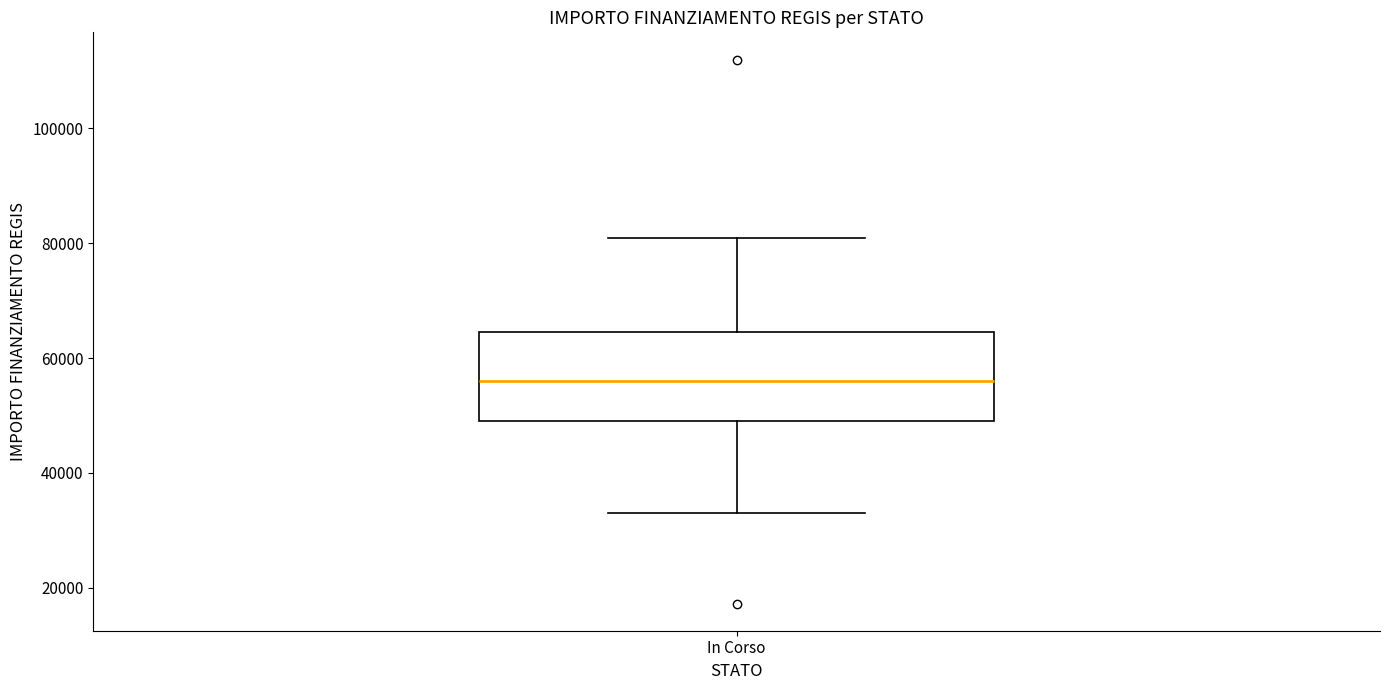

Read this box plot against the y-axis: the position of the median line, the range covered by the box, and the ends of both whiskers. The values are not printed on the chart, so give them approximately, as read against the axis.

median 56000, box 50000 to 64000, whiskers 32000 to 80000